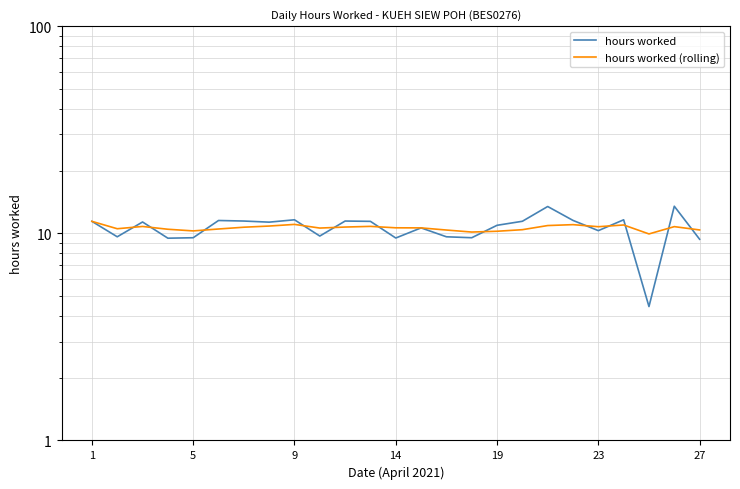

How many data points does each series have?

25